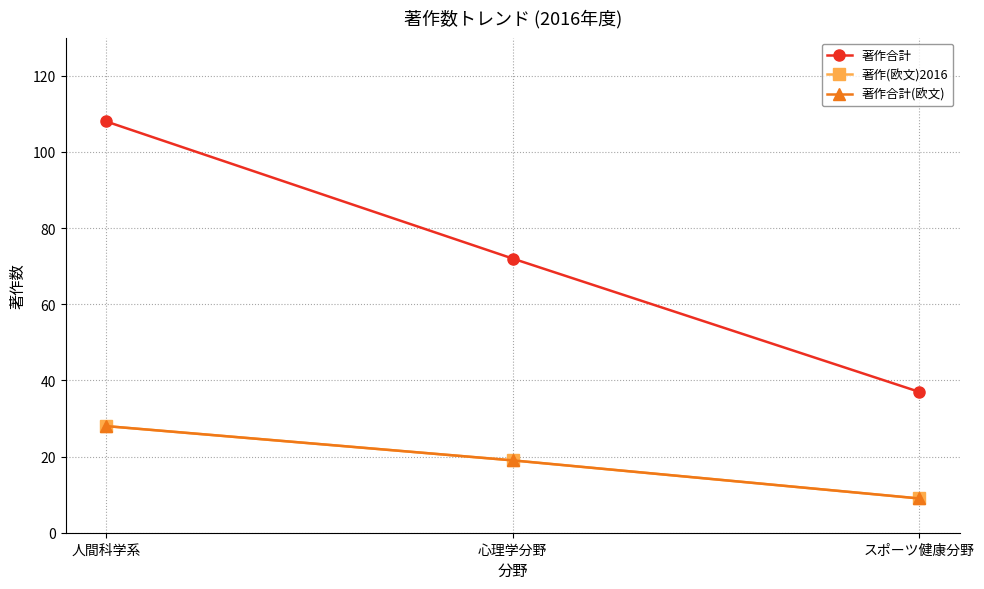

Which series has the widest spread of values?

著作合計